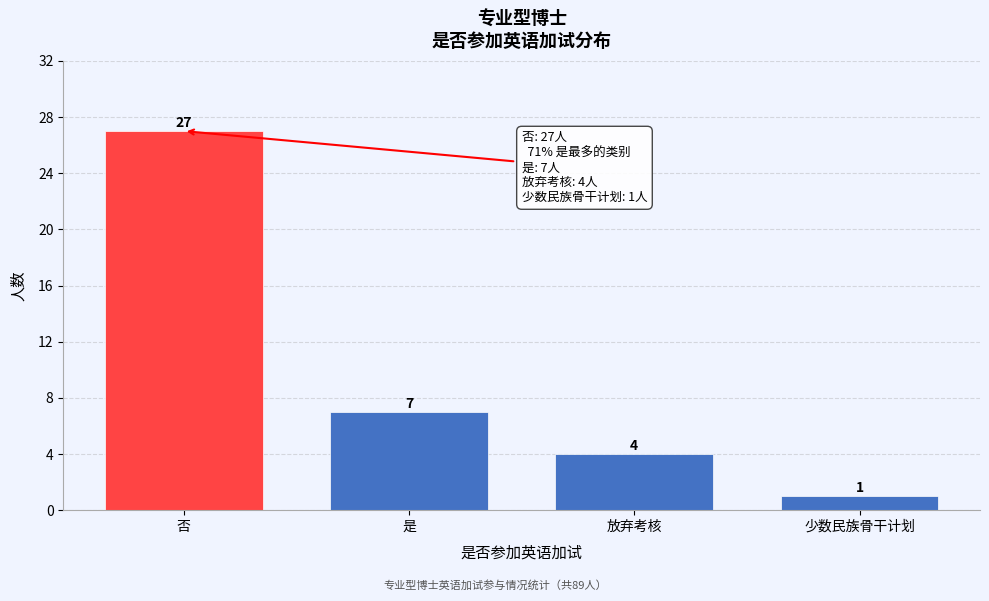

Reading left to right, what are all the values shown in this chart?

否=27	是=7	放弃考核=4	少数民族骨干计划=1